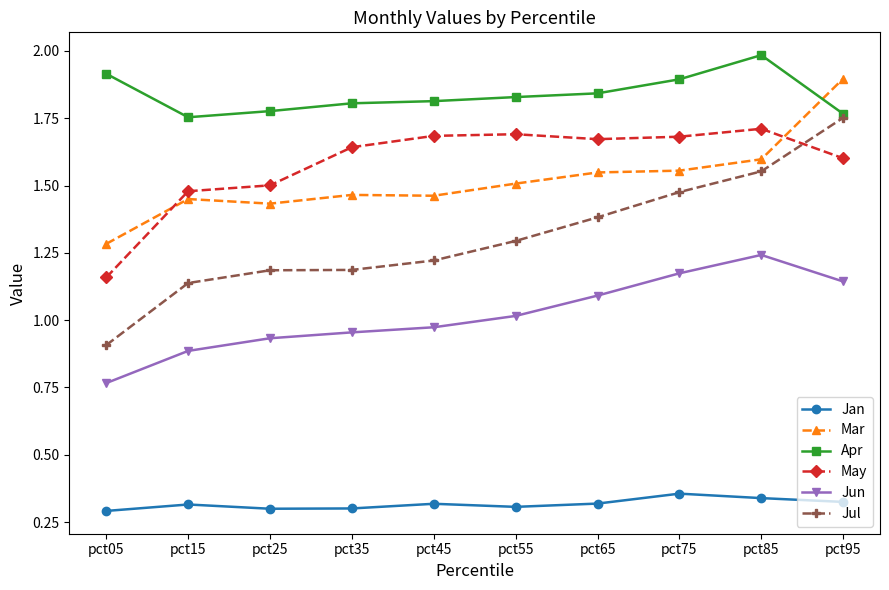

True or false: Jun has more than 0 interior local peaks.

True